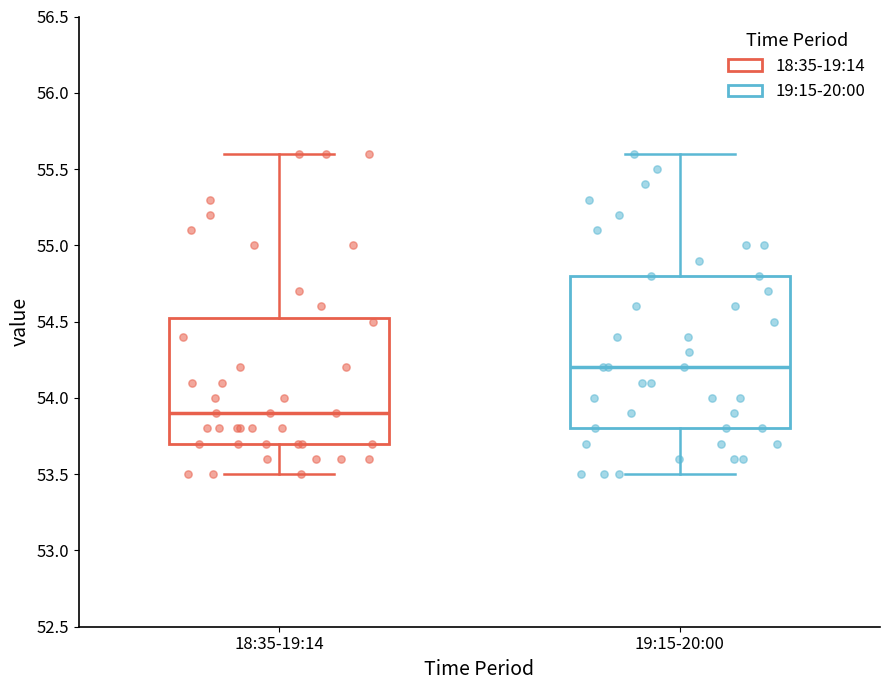

Which box is the tallest, from its lower edge to its upper edge?

19:15-20:00